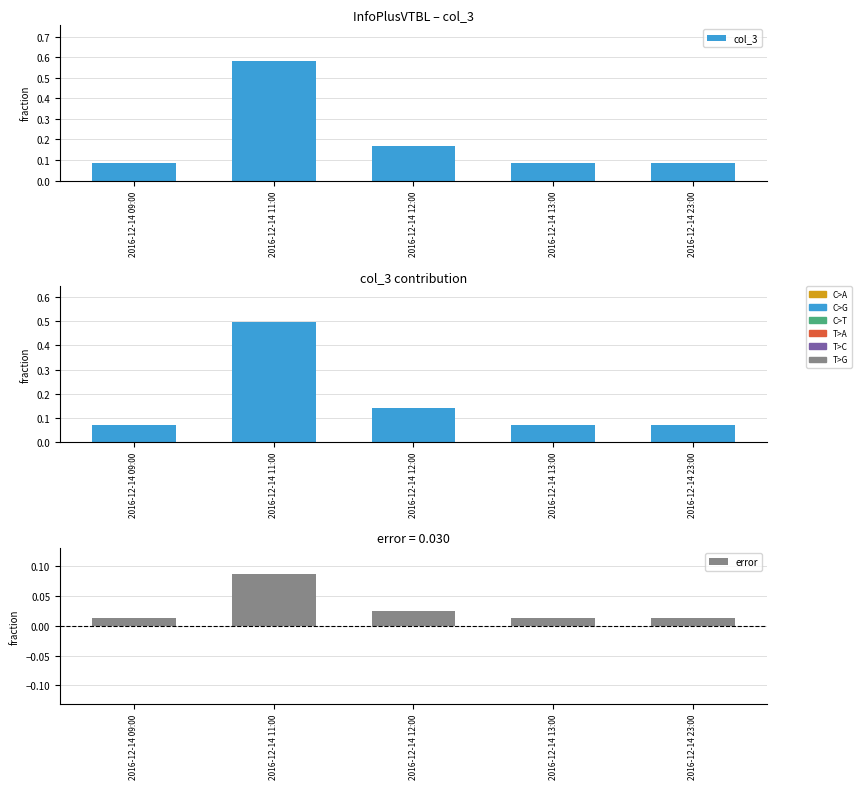

Reading right to left, list all the values displayed in this chart.

col_3: 2016-12-14 23:00=0.1	2016-12-14 13:00=0.1	2016-12-14 12:00=0.2	2016-12-14 11:00=0.6	2016-12-14 09:00=0.1
col_3 (ref): 2016-12-14 23:00=0.1	2016-12-14 13:00=0.1	2016-12-14 12:00=0.1	2016-12-14 11:00=0.5	2016-12-14 09:00=0.1
error: 2016-12-14 23:00=0.0	2016-12-14 13:00=0.0	2016-12-14 12:00=0.0	2016-12-14 11:00=0.1	2016-12-14 09:00=0.0